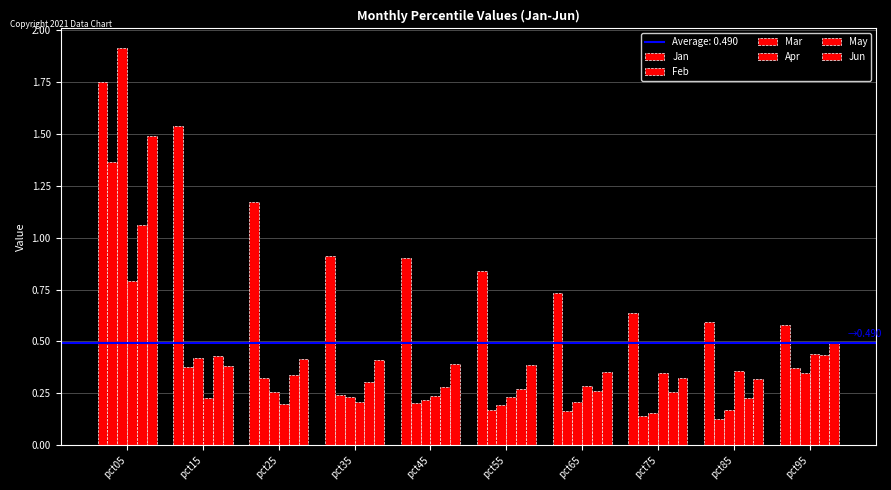

Between pct25 and pct85, which is larger?

pct25